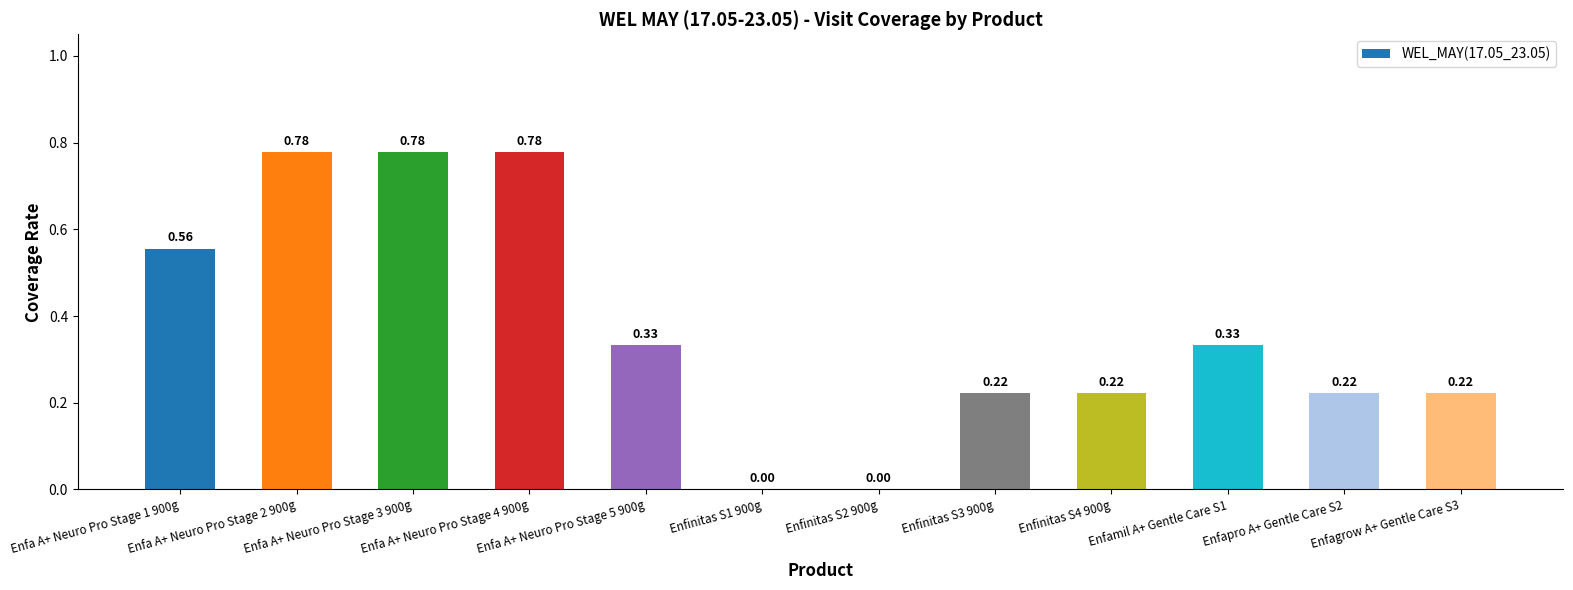

What is the sum of all values?

4.4